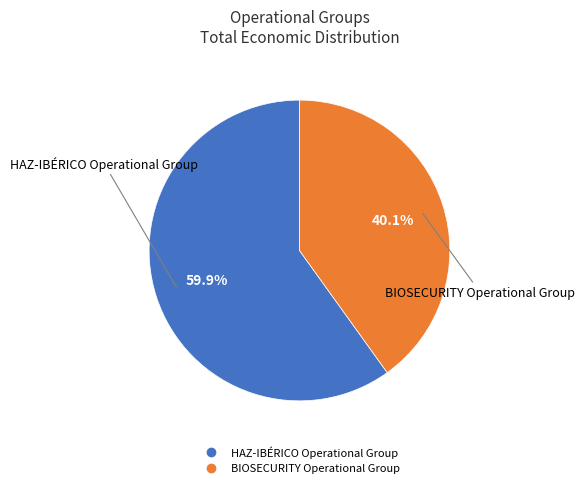

What is the smallest slice in the pie chart?

BIOSECURITY Operational Group